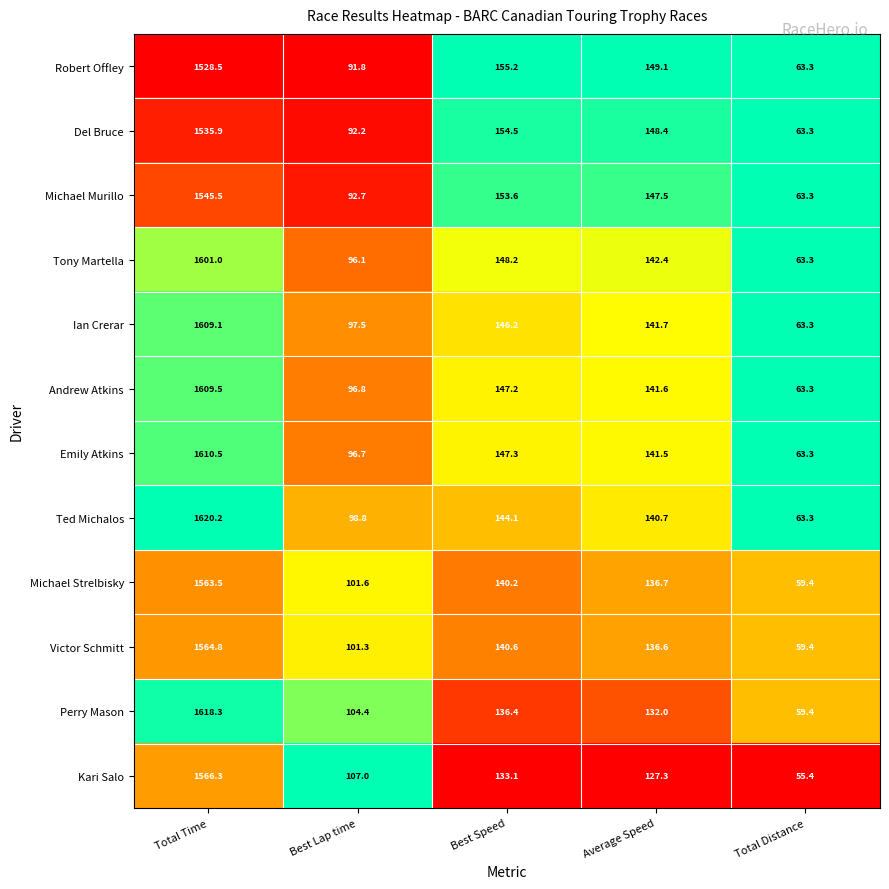

What is the total value across all series at Average Speed?

1685.5